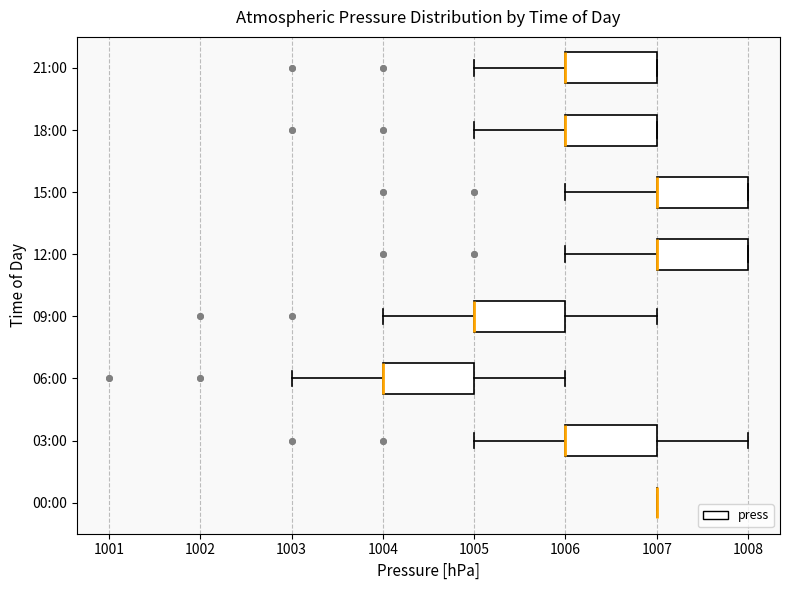

Where does the left whisker of the box for 15:00 end on the x-axis? The values are not printed on the chart, so give them approximately, as read against the axis.

1006